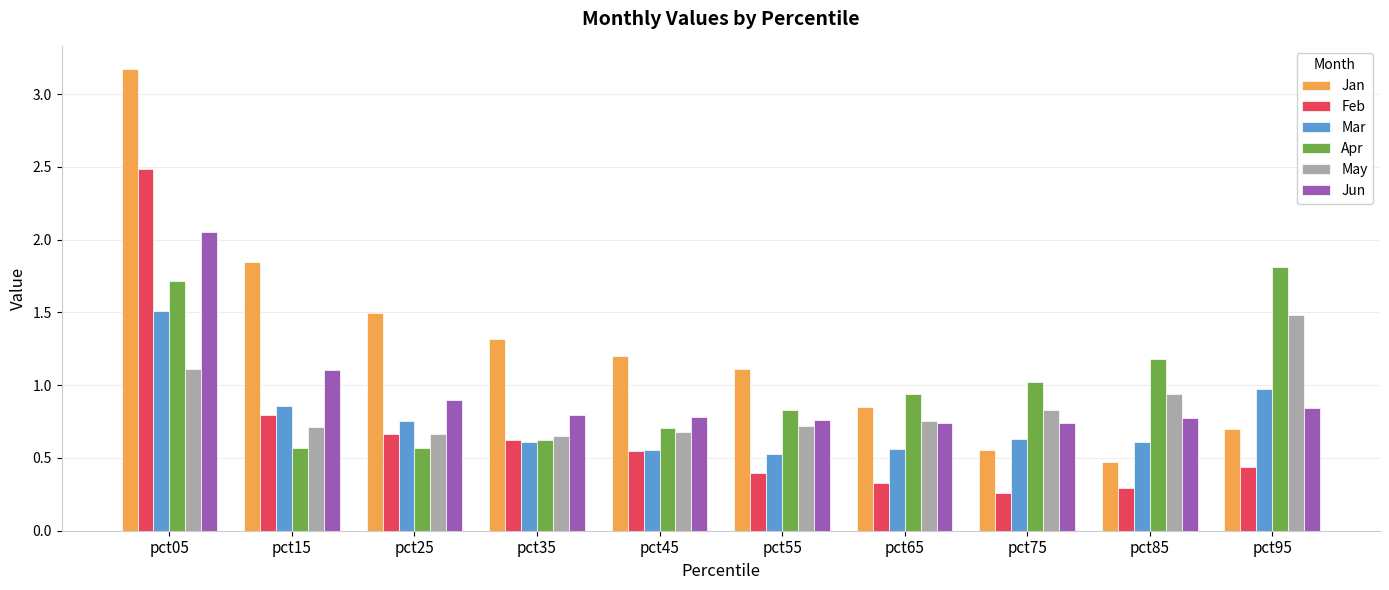

True or false: Apr has a value of 0.3 at pct15.

False